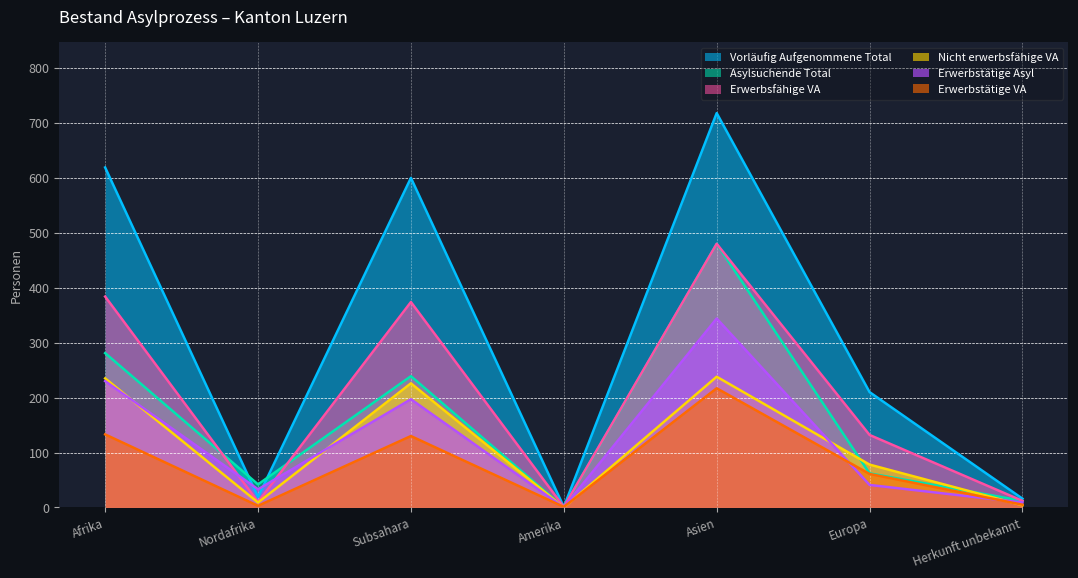

Reading left to right, extract all data points from this chart.

Vorläufig Aufgenommene Total: 619	19	600	1	718	210	16
Asylsuchende Total: 281	42	239	0	480	62	12
Erwerbsfähige VA: 384	10	374	1	480	132	12
Nicht erwerbsfähige VA: 235	9	226	0	238	78	4
Erwerbstätige Asyl: 230	33	197	0	344	41	9
Erwerbstätige VA: 133	3	130	1	217	61	5